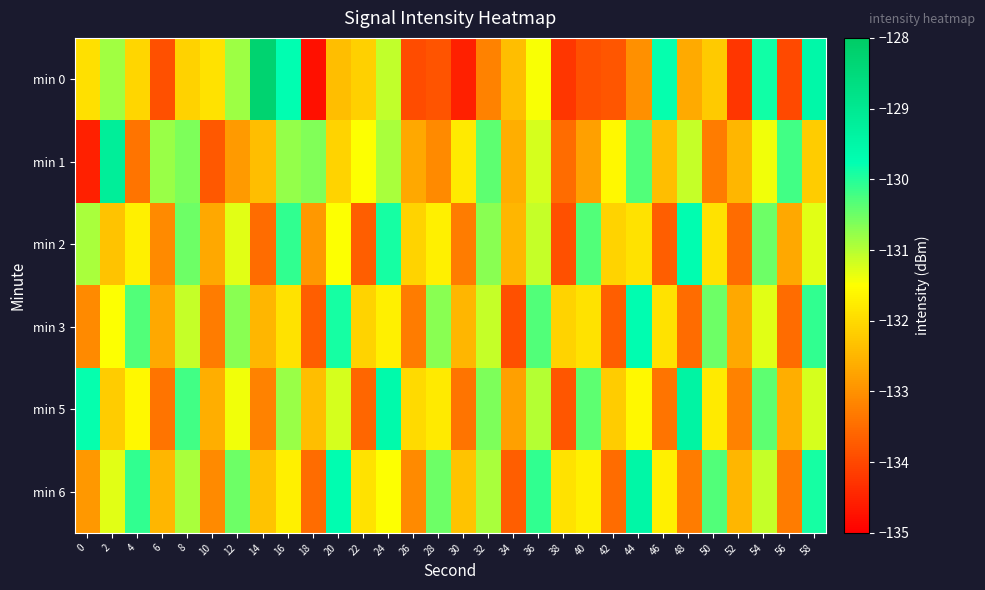

What is the greatest value displayed?

-128.3